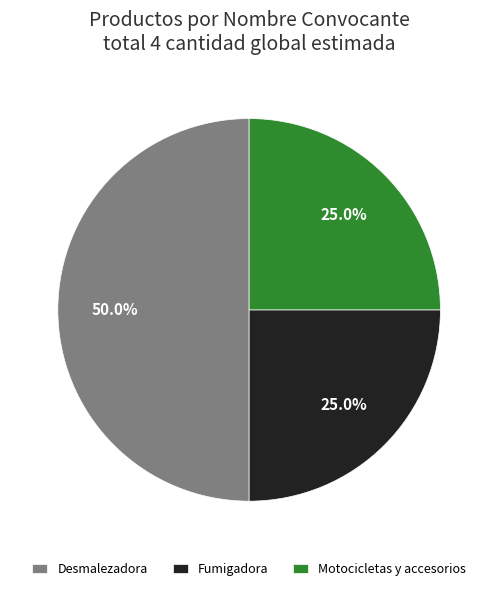

To the nearest percent, what is the difference between the largest and smallest slice percentages?

25%